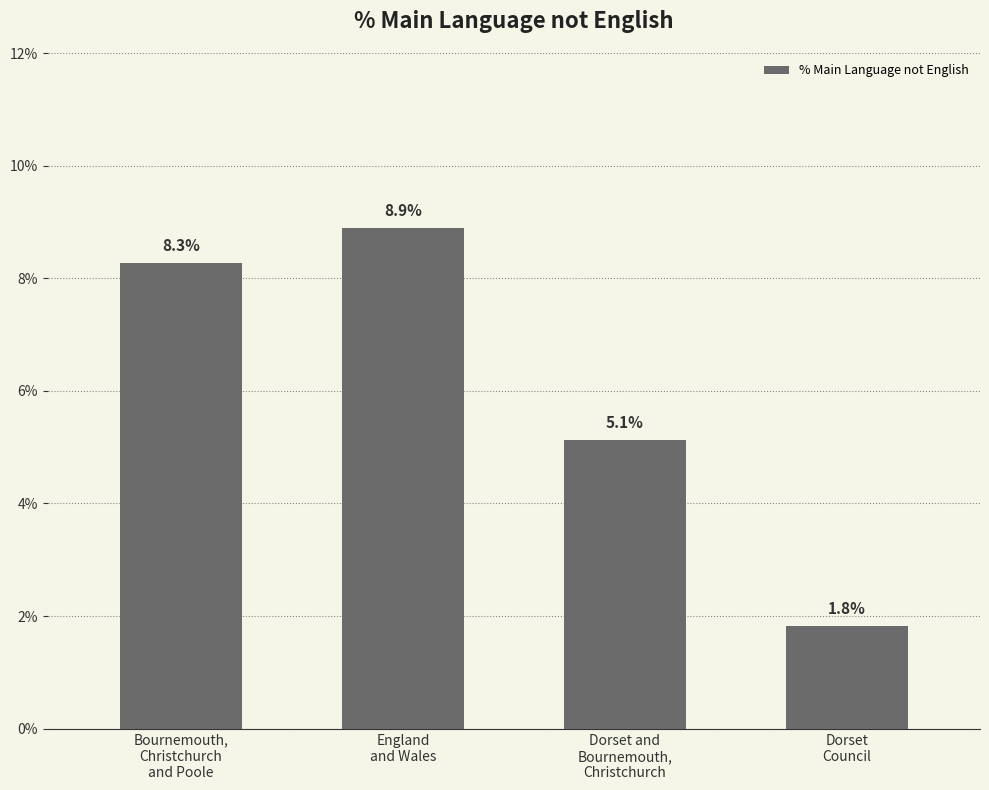

What is the minimum value shown in the chart?

1.8